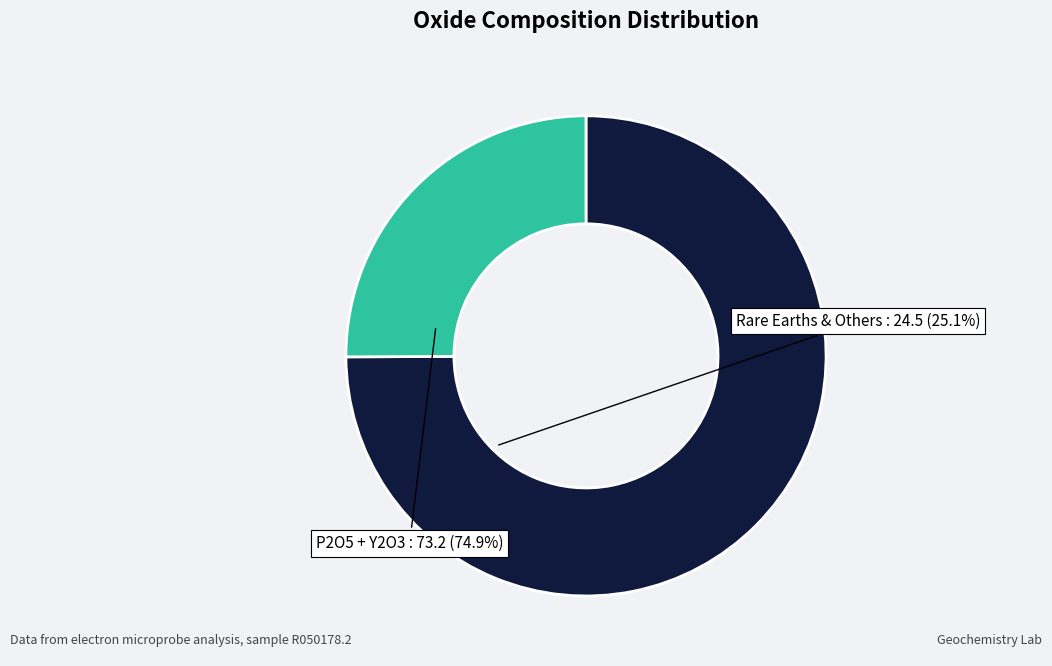

Rank the categories by value from highest to lowest.

P2O5 + Y2O3, Rare Earths & Others